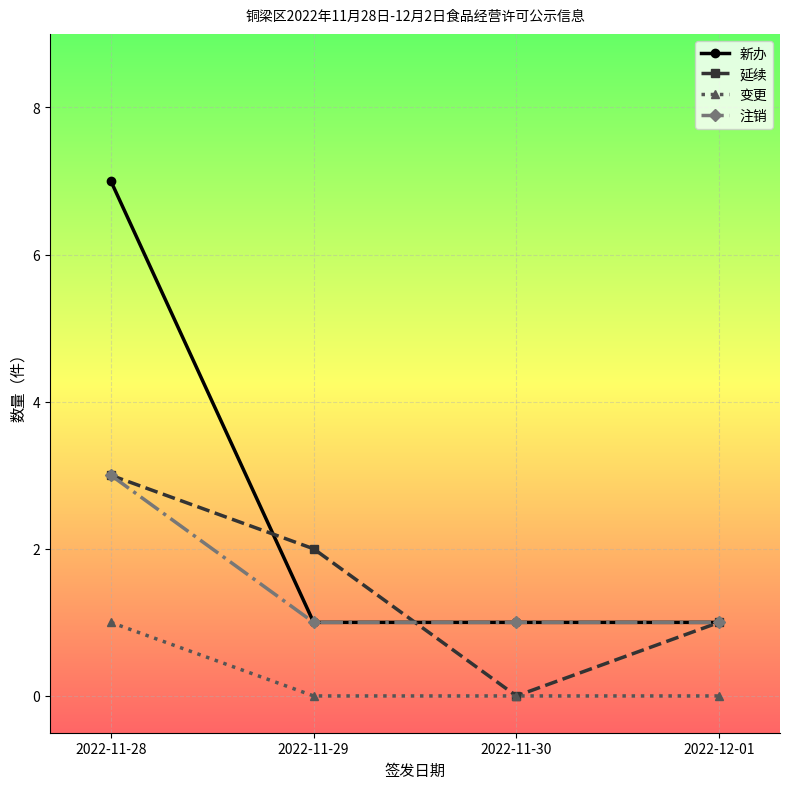

True or false: 注销 has more than 1 points higher than both neighbors.

False